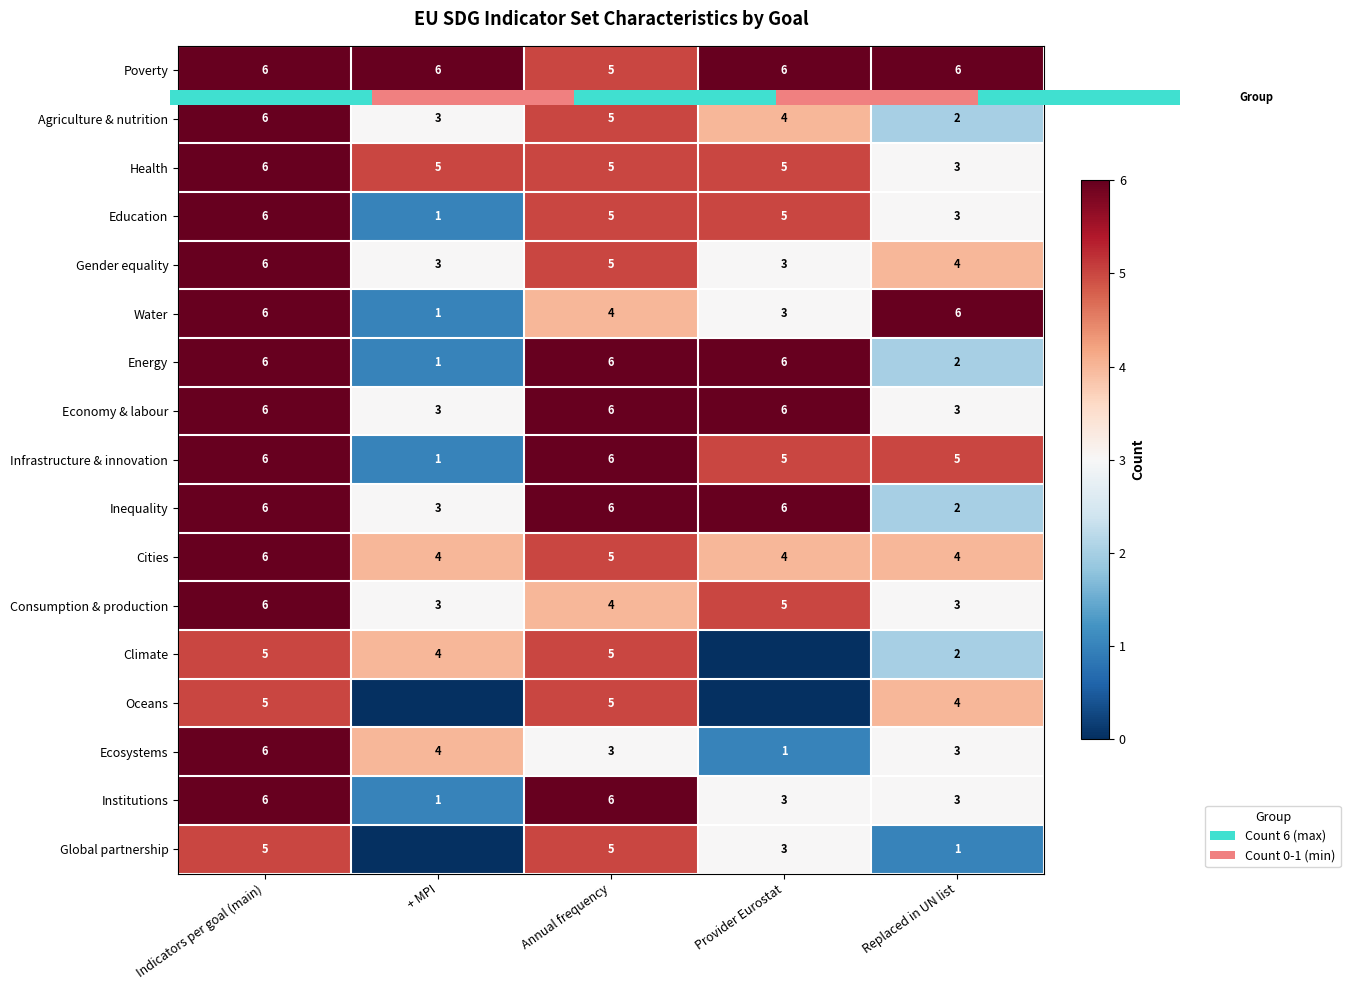

List the labels in order of Energy value, smallest first.

+ MPI, Replaced in UN list, Indicators per goal (main), Annual frequency, Provider Eurostat